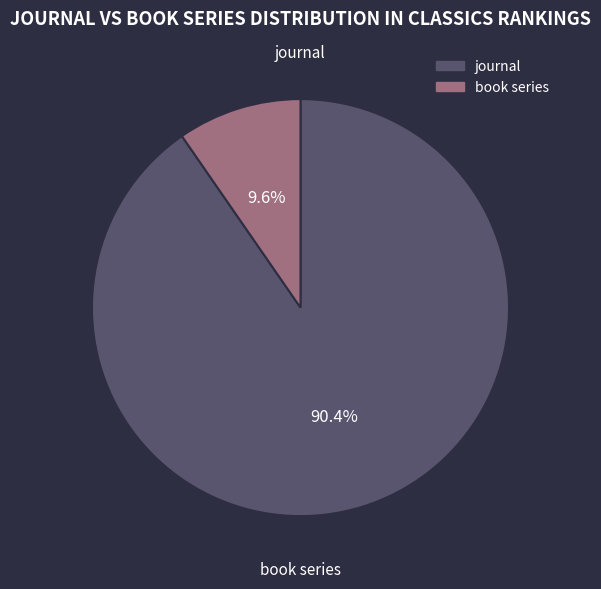

What is the largest slice in the pie chart?

journal